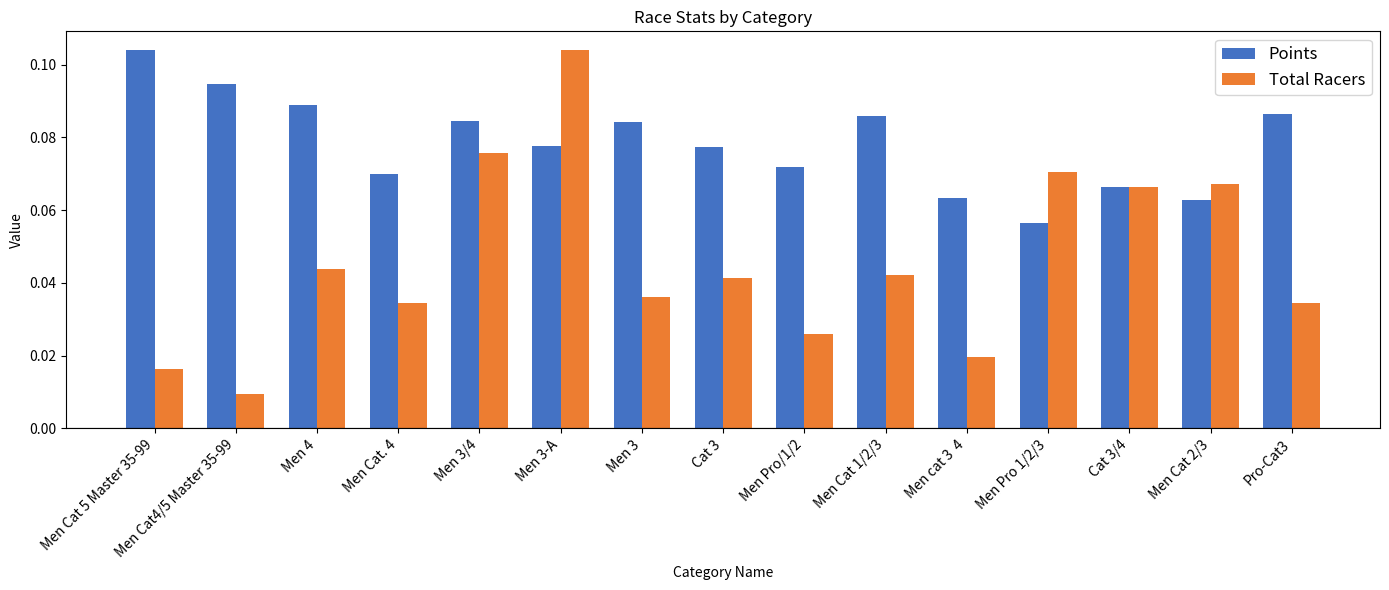

What is the sum of all Total Racers values?

0.7